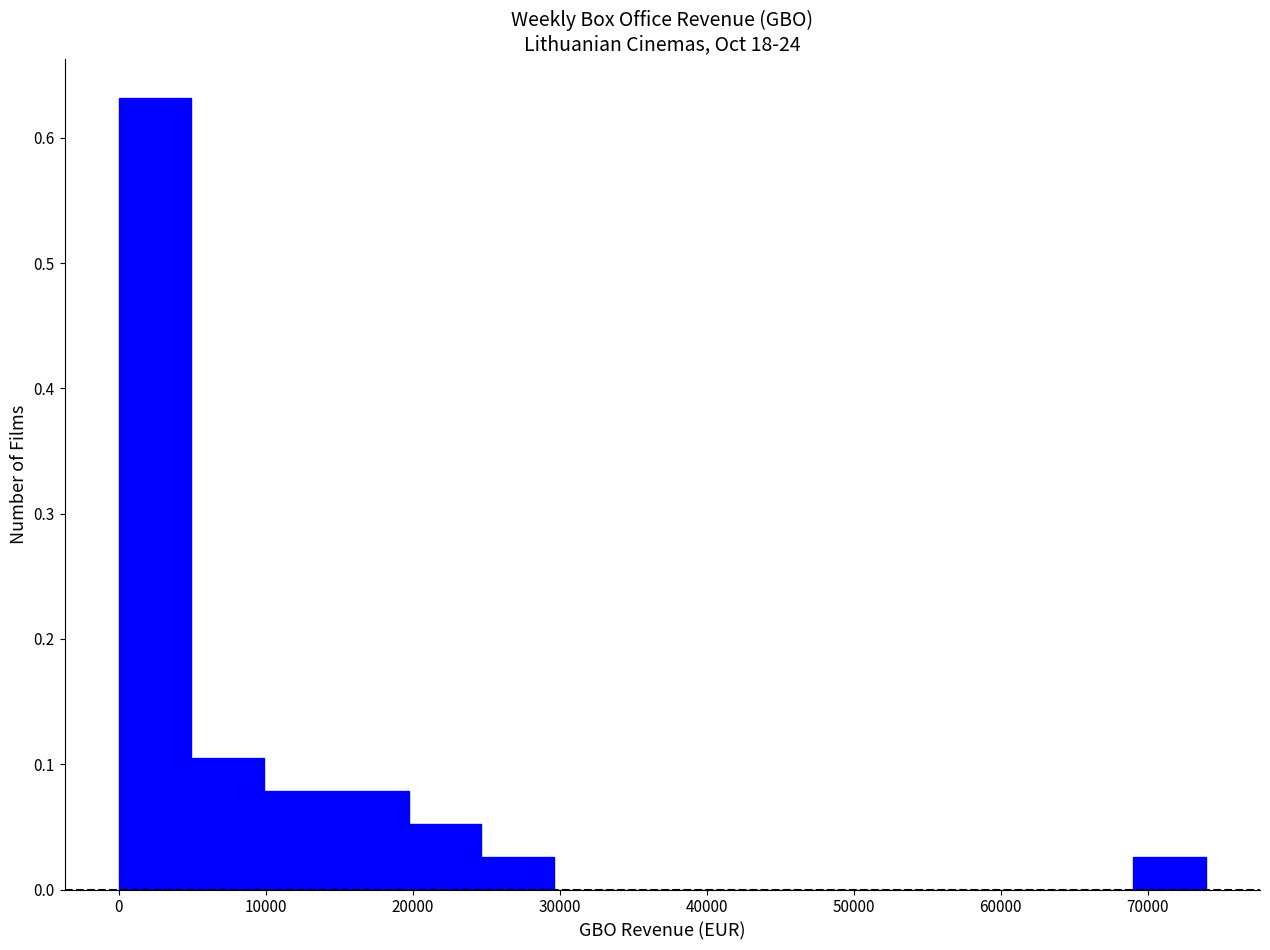

Reading left to right, transcribe this chart: for each bar, give the range it covers on the x-axis and its height. Neither the bar edges nor the heights are printed on the chart, so give them approximately, as read against the axes.

0 to 5000: 0.63
5000 to 10000: 0.11
10000 to 15000: 0.08
15000 to 20000: 0.08
20000 to 25000: 0.05
25000 to 30000: 0.03
30000 to 35000: 0
35000 to 39000: 0
39000 to 44000: 0
44000 to 49000: 0
49000 to 54000: 0
54000 to 59000: 0
59000 to 64000: 0
64000 to 69000: 0
69000 to 74000: 0.03